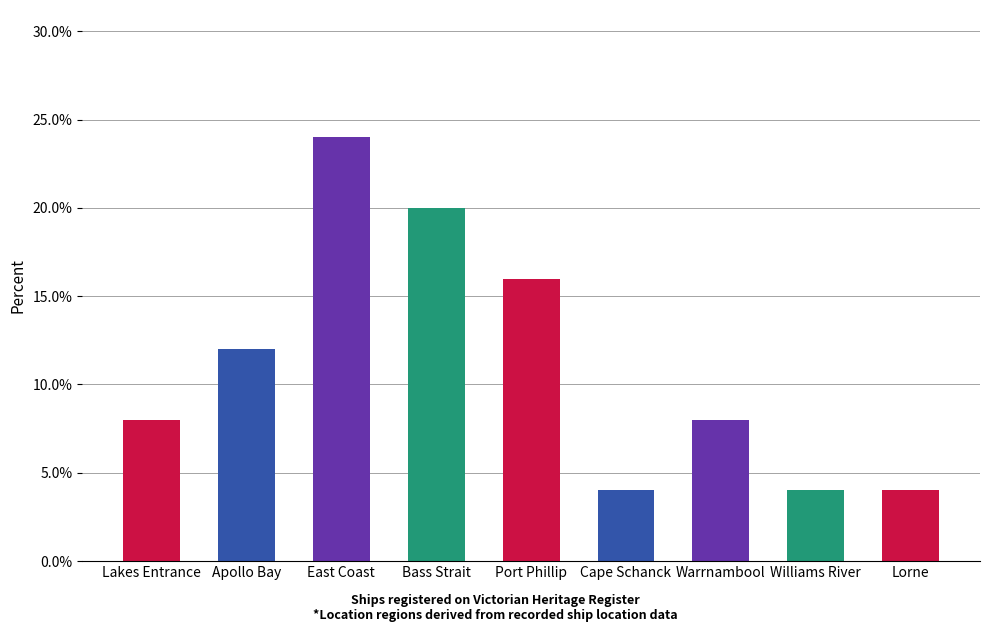

What is the difference between the values at Port Phillip and Cape Schanck?

12